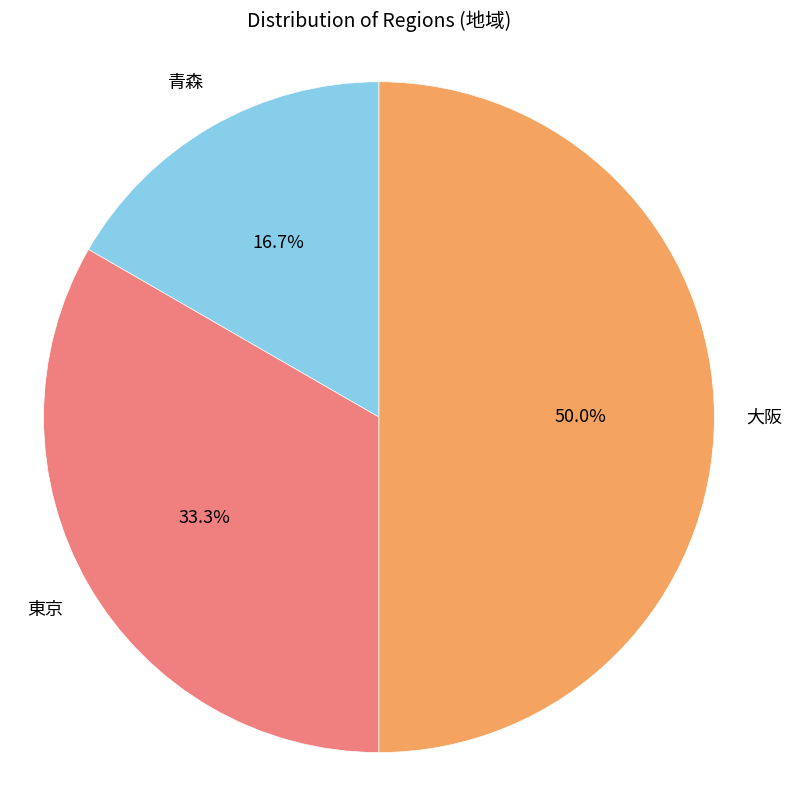

How many segments does this pie chart have?

3